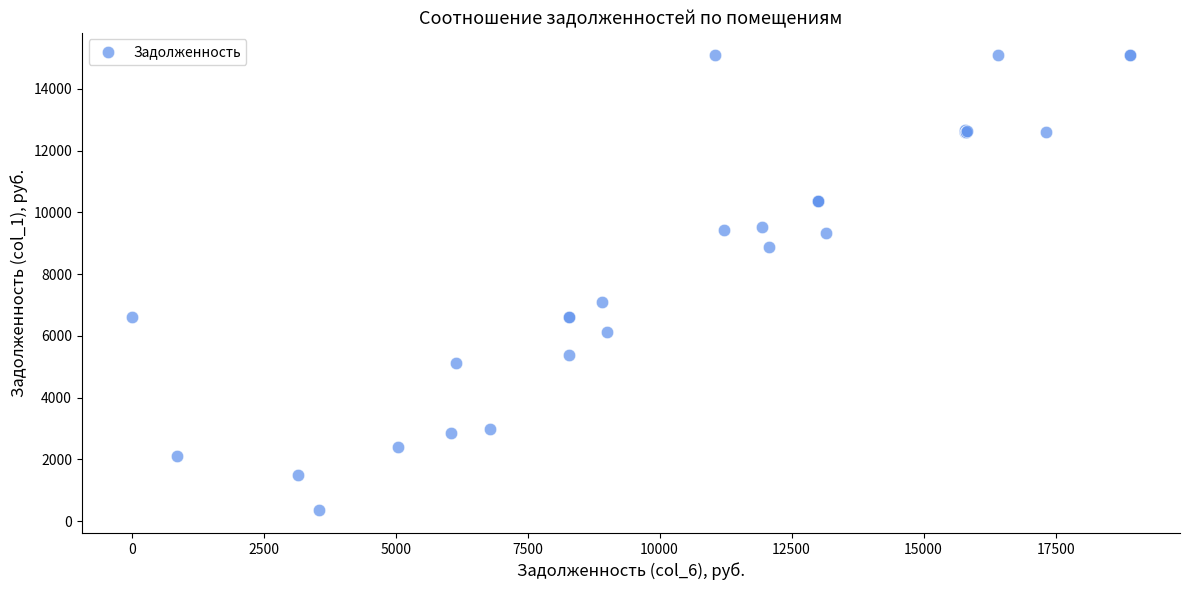

What Y value in the scatter plot is closest to 7723?

7091.2